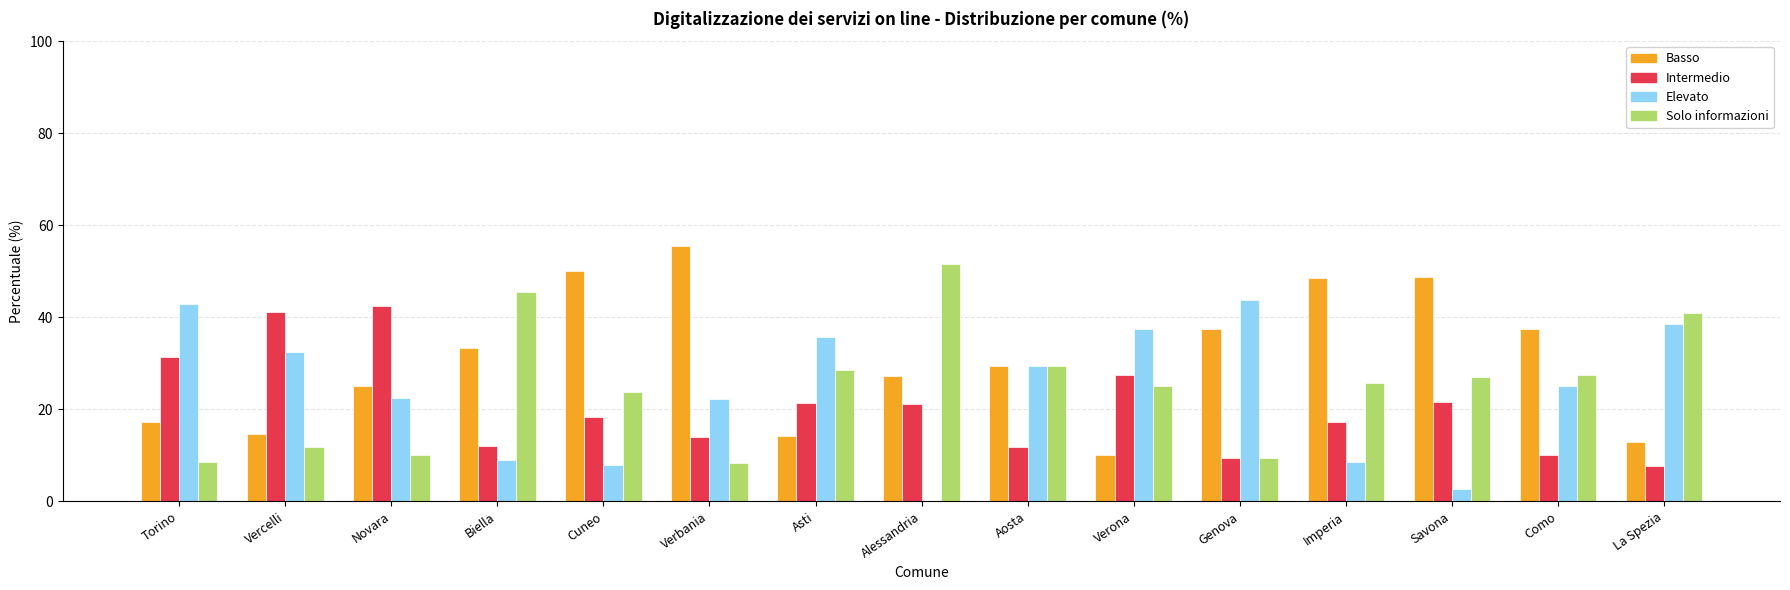

What is the sum of all Intermedio values?

307.3